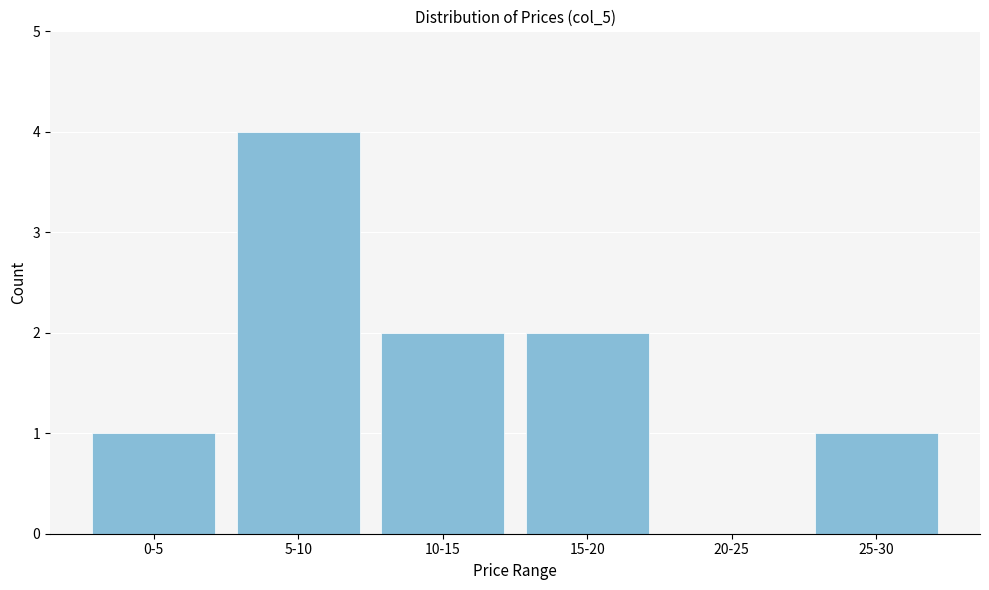

Reading left to right, transcribe all the data shown in this chart.

0-5=1	5-10=4	10-15=2	15-20=2	20-25=0	25-30=1